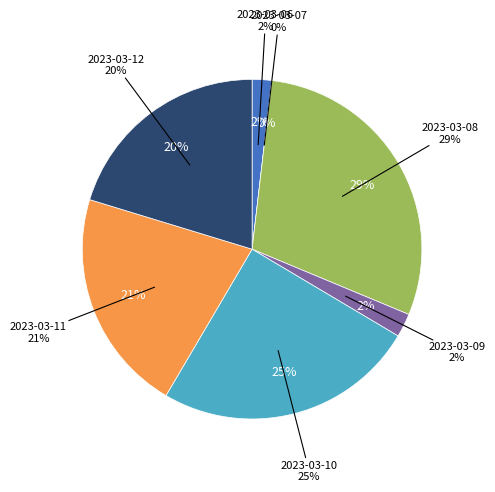

What is the change in value from 2023-03-08 to 2023-03-12?

-222.2